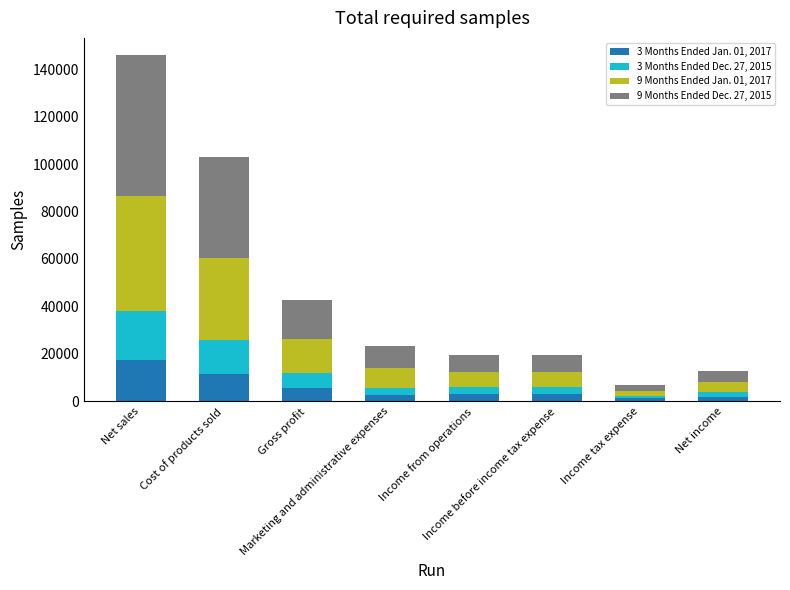

List the series in order of their peak value, highest first.

9 Months Ended Dec. 27, 2015, 9 Months Ended Jan. 01, 2017, 3 Months Ended Dec. 27, 2015, 3 Months Ended Jan. 01, 2017